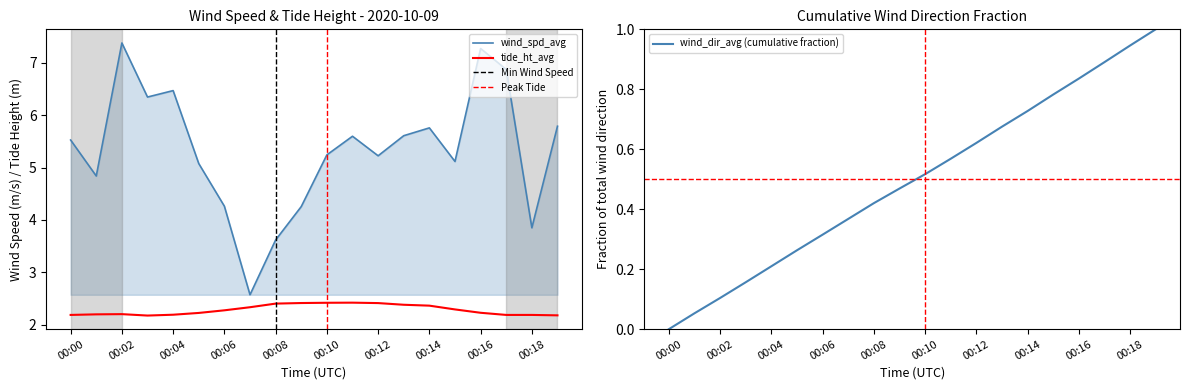

Reading left to right, extract all data points from this chart.

wind_spd_avg: 00:00=5.5	00:01=4.8	00:02=7.4	00:03=6.3	00:04=6.5	00:05=5.1	00:06=4.3	00:07=2.6	00:08=3.6	00:09=4.3	00:10=5.2	00:11=5.6	00:12=5.2	00:13=5.6	00:14=5.8	00:15=5.1	00:16=7.3	00:17=6.9	00:18=3.9	00:19=5.8
tide_ht_avg: 00:00=2.2	00:01=2.2	00:02=2.2	00:03=2.2	00:04=2.2	00:05=2.2	00:06=2.3	00:07=2.3	00:08=2.4	00:09=2.4	00:10=2.4	00:11=2.4	00:12=2.4	00:13=2.4	00:14=2.4	00:15=2.3	00:16=2.2	00:17=2.2	00:18=2.2	00:19=2.2